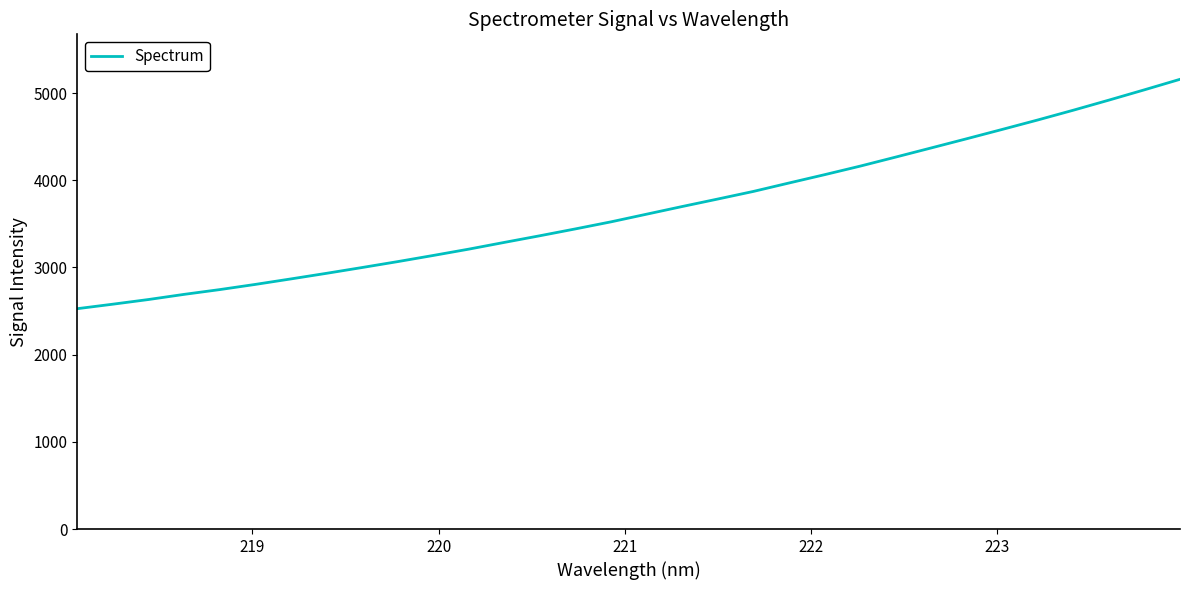

How many distinct data groups are displayed?

1